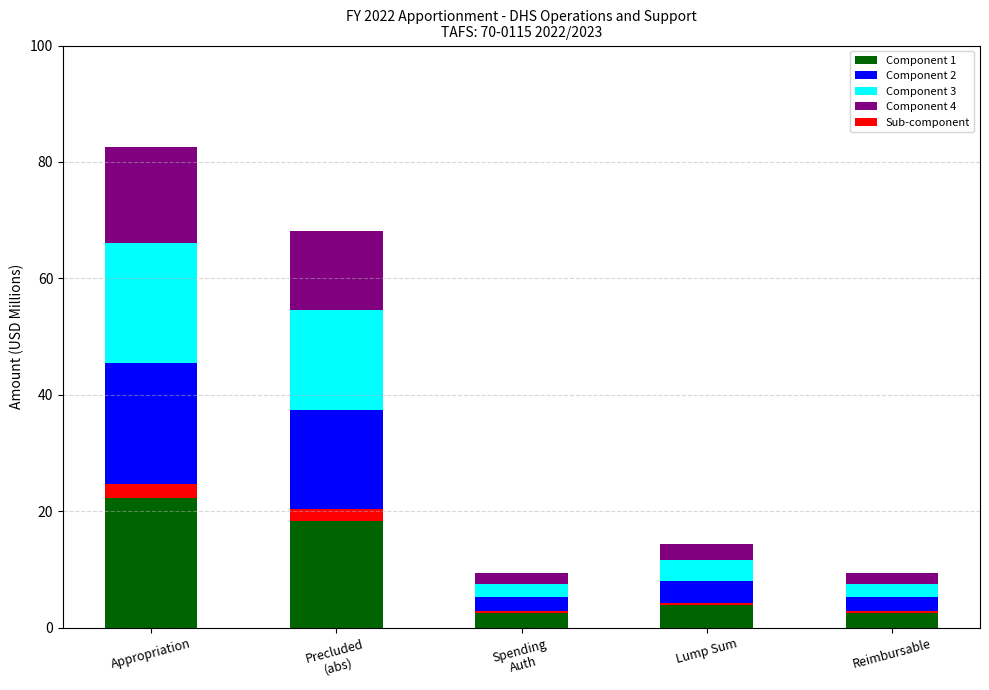

Are the bars horizontal?

No